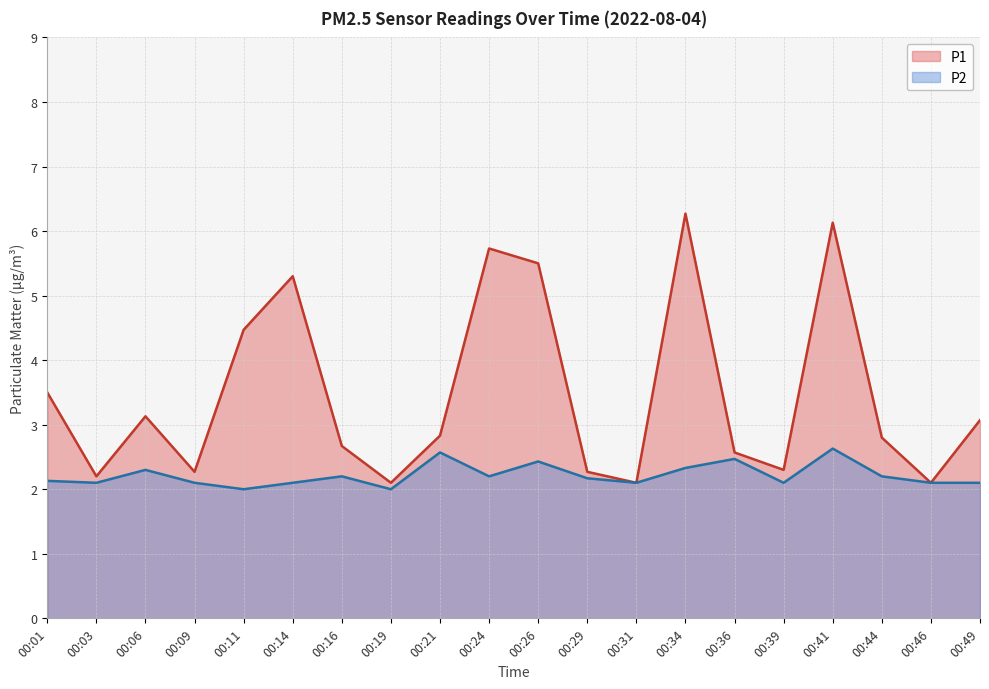

What is the value of the P1 point at the 1st from the left?

3.5